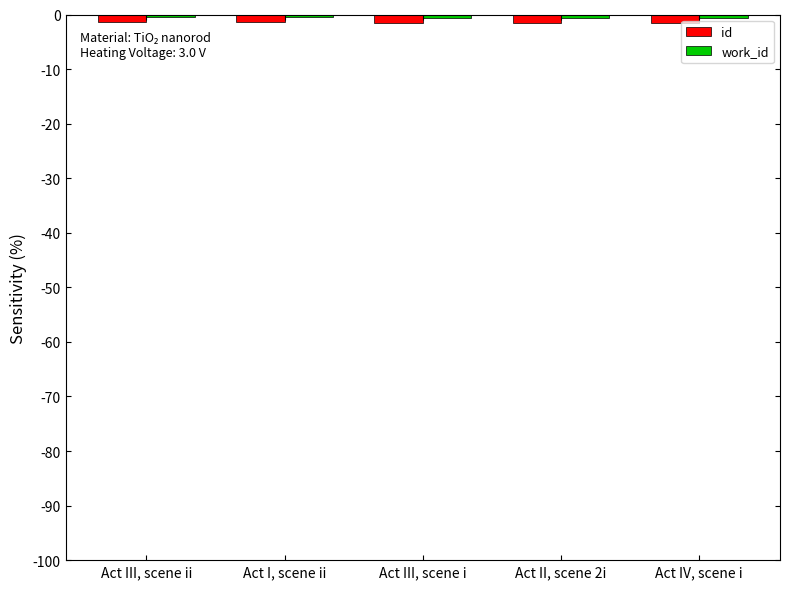

What is the smallest value displayed?

-1.5